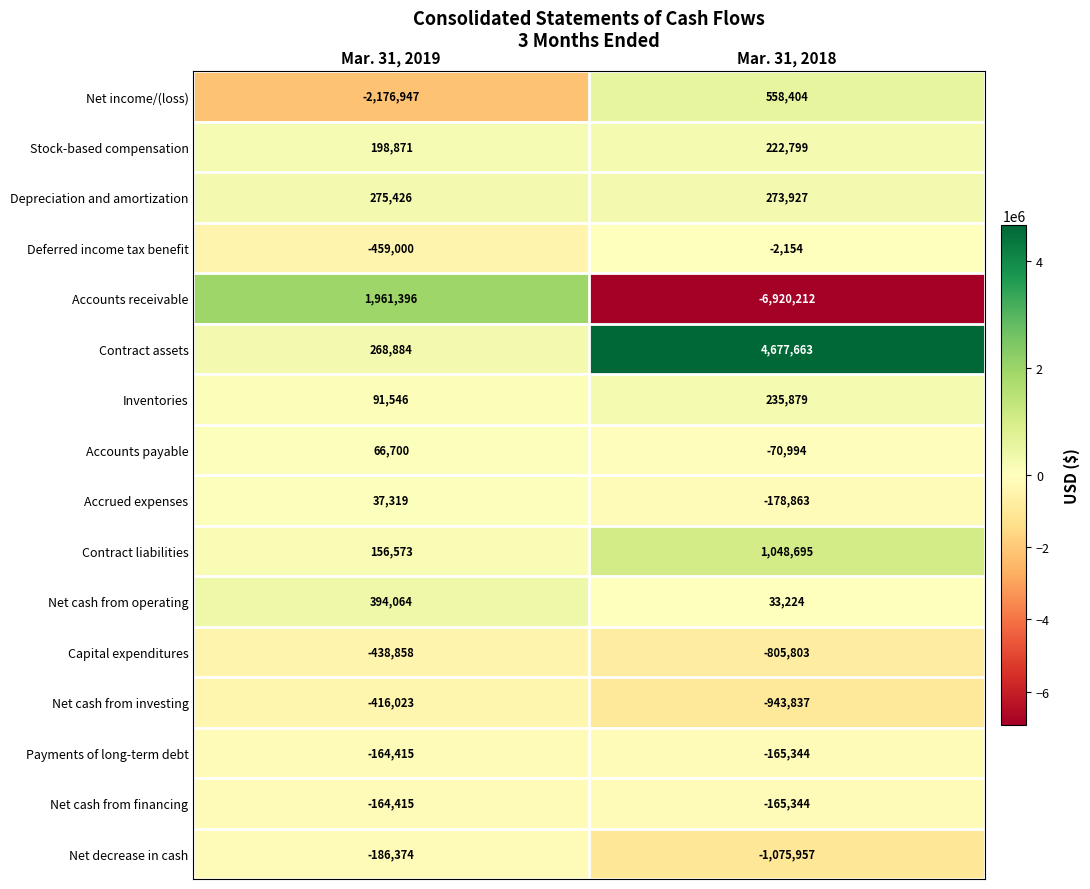

What is the difference between the Net cash from financing values at Mar. 31, 2018 and Mar. 31, 2019?

929